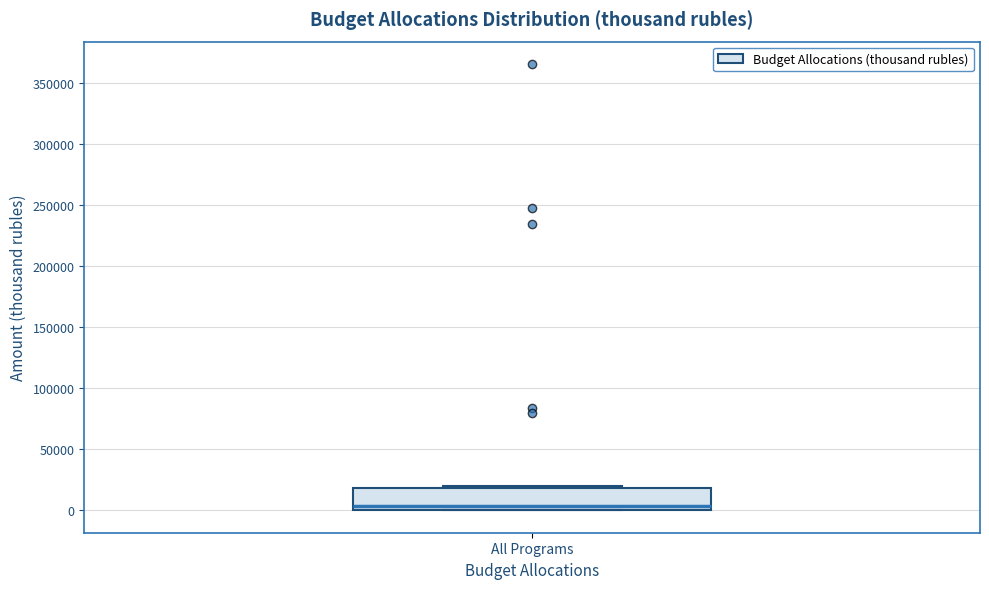

Read this box plot against the y-axis: the position of the median line, the range covered by the box, and the ends of both whiskers. The values are not printed on the chart, so give them approximately, as read against the axis.

median 5000, box 0 to 20000, whiskers 0 to 20000 (just above the box's upper edge)